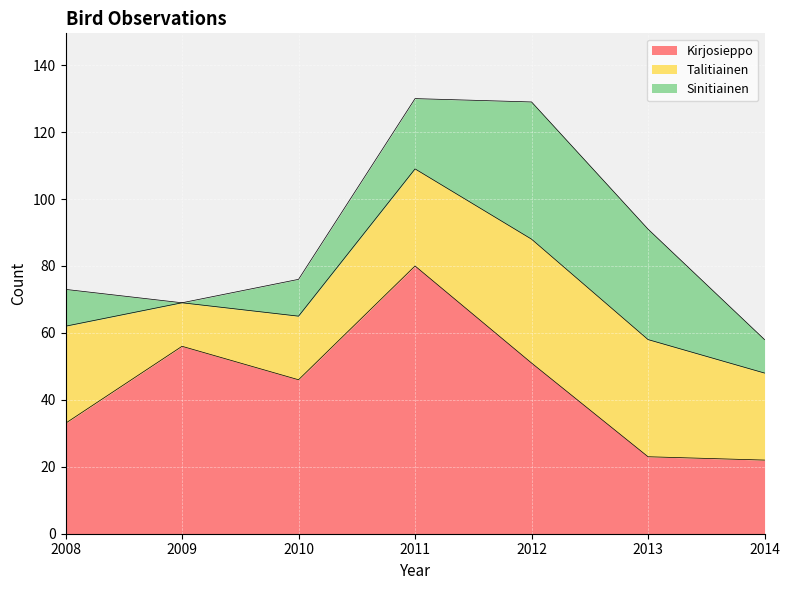

What is the greatest value displayed?

80